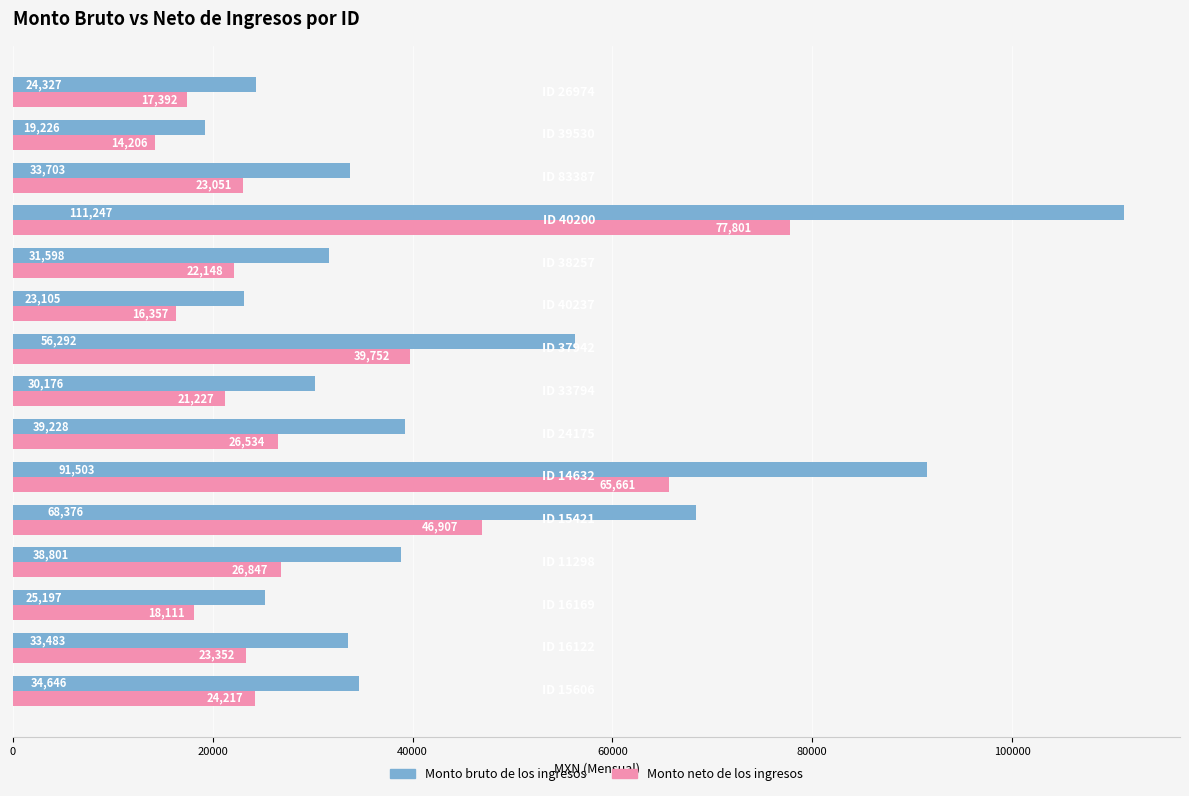

Which series has the largest total across all categories?

Monto bruto de los ingresos